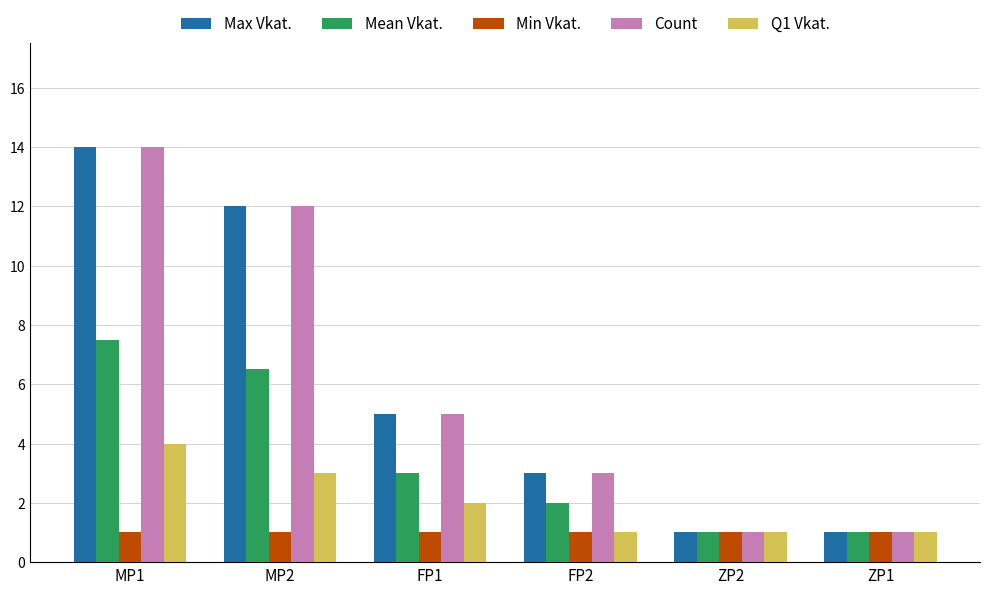

Is the value of Min Vkat. at ZP1 greater than the value of Mean Vkat. at FP1?

No